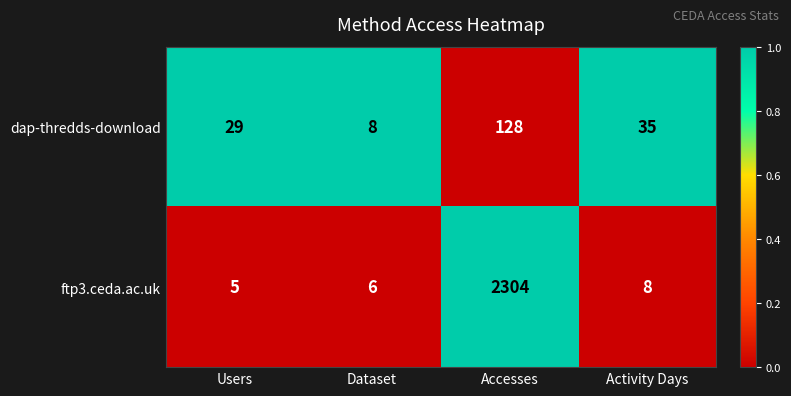

What is the maximum value shown in the chart?

2304